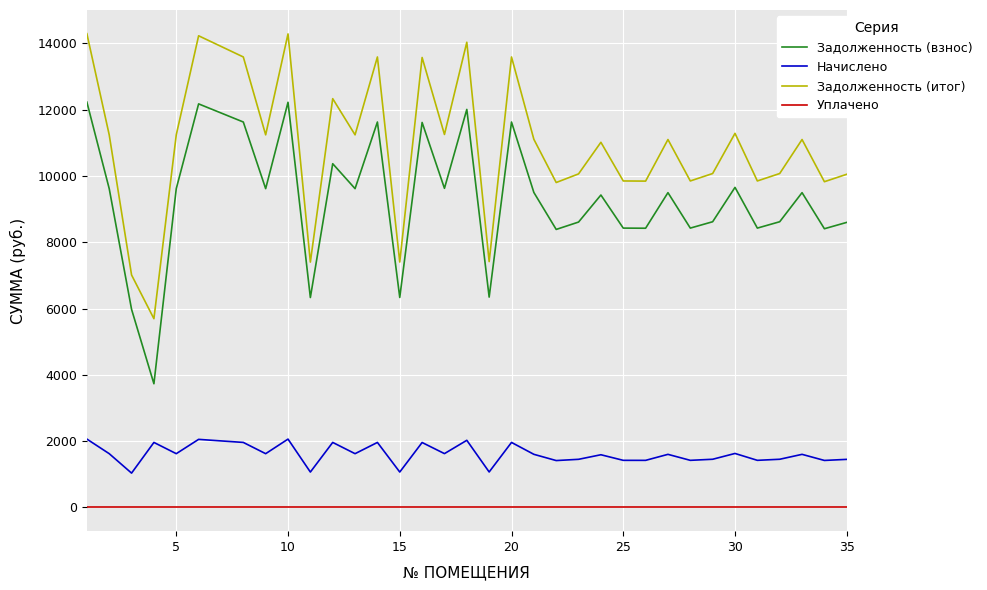

What are all the series names shown in the legend?

Задолженность (взнос), Начислено, Задолженность (итог), Уплачено